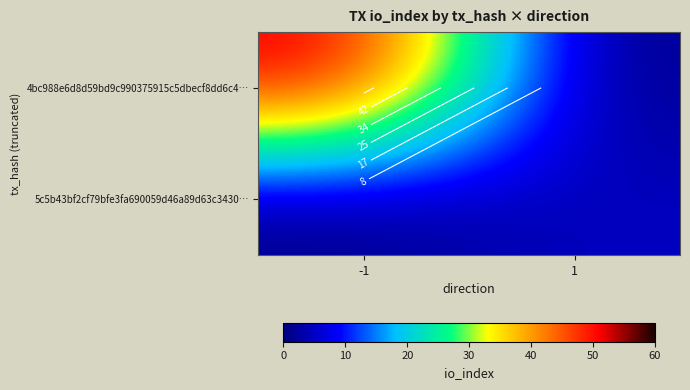

What is the difference between the 5c5b43bf2cf79bfe3fa690059d46a89d63c3430… values at -1 and 1?

5